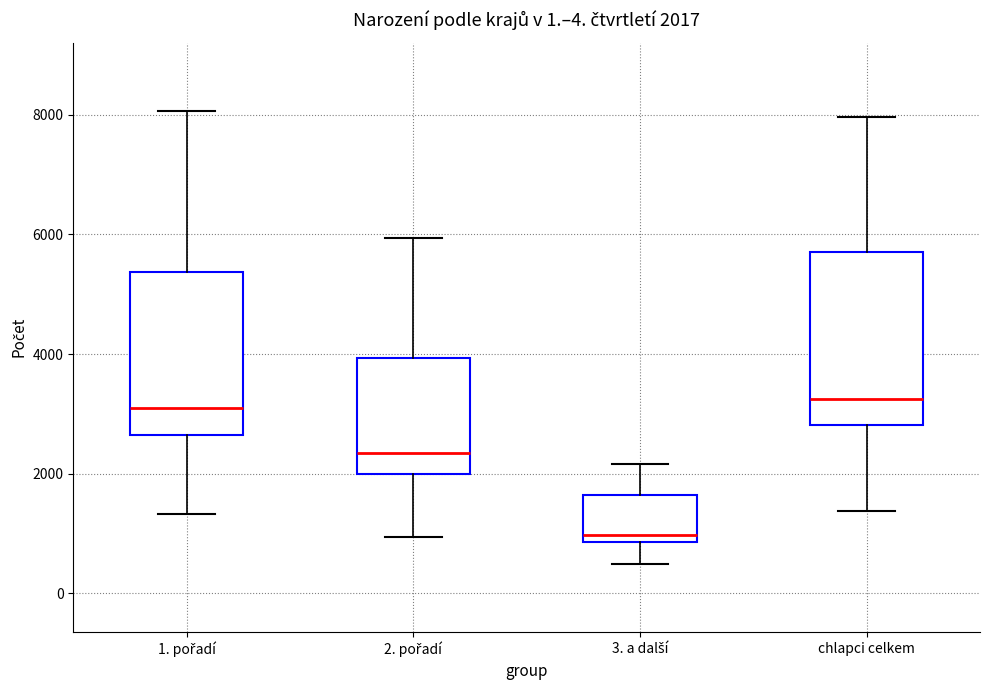

Which box has the lowest median line?

3. a další